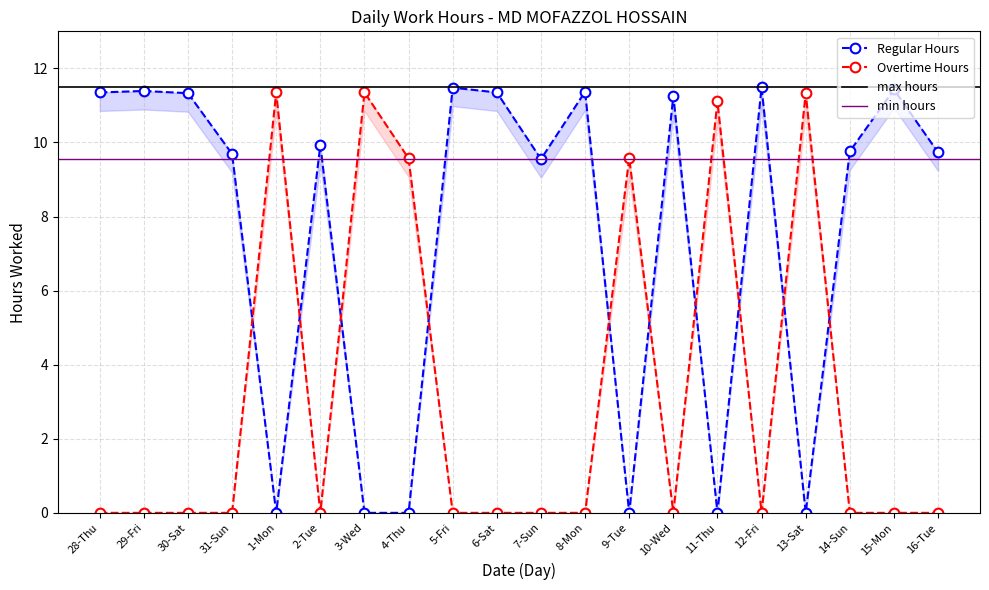

What is the label of the 1st point from the right?

16-Tue